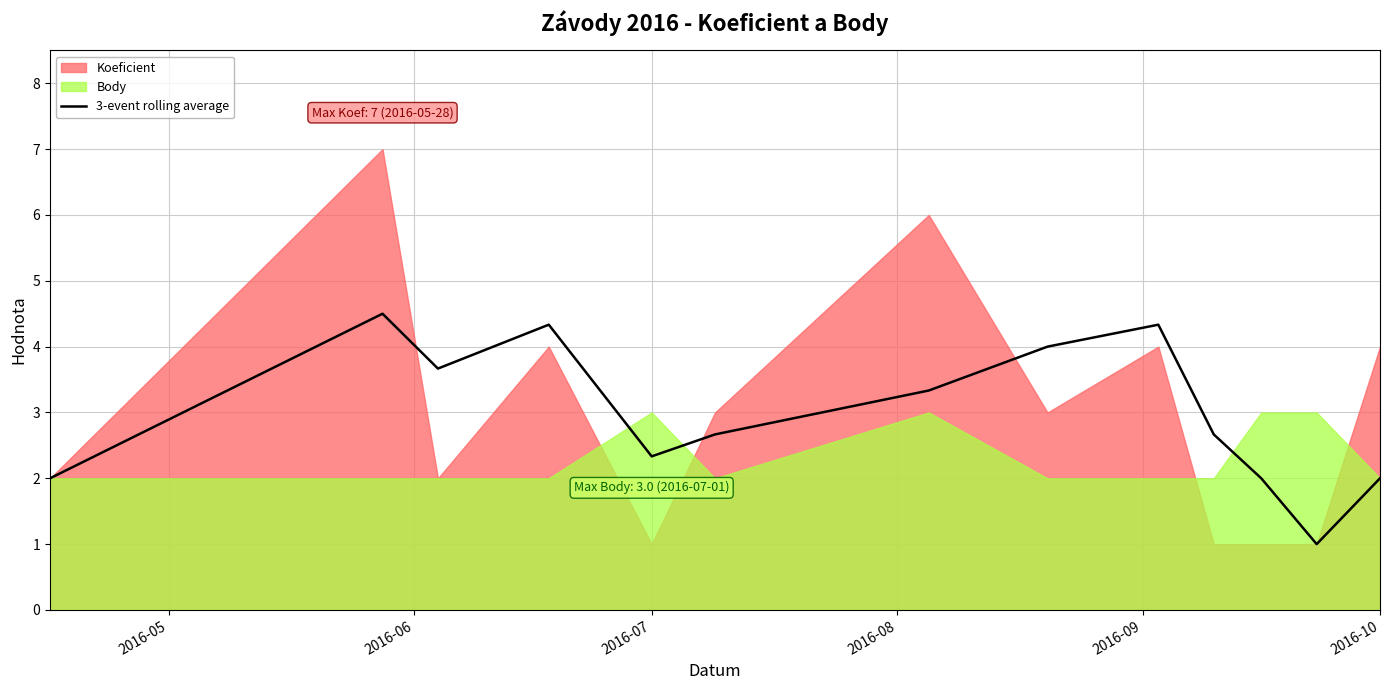

What is the lowest value of the 3-event rolling average series?

1.0